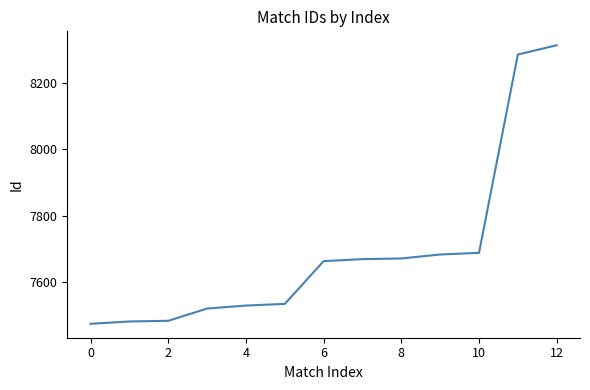

What is the maximum value shown in the chart?

8314